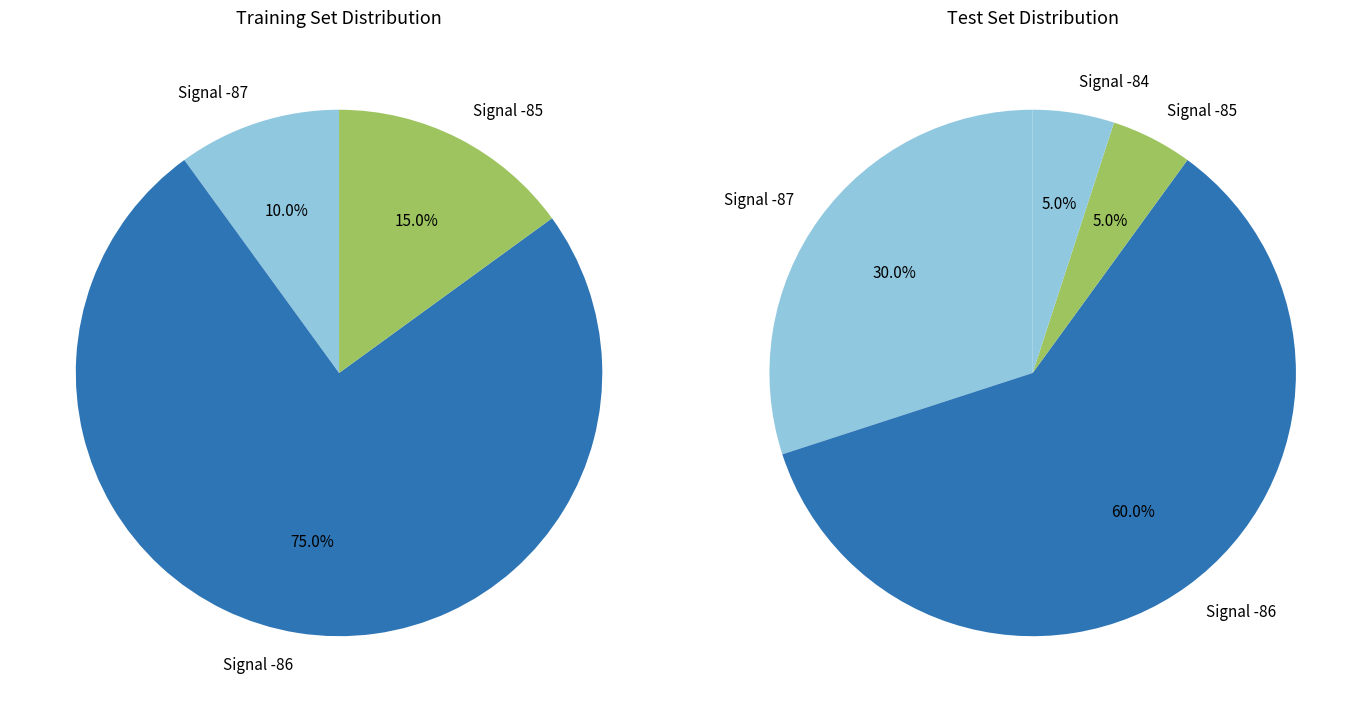

Combined, do 1 and 5 account for over 50%?

No